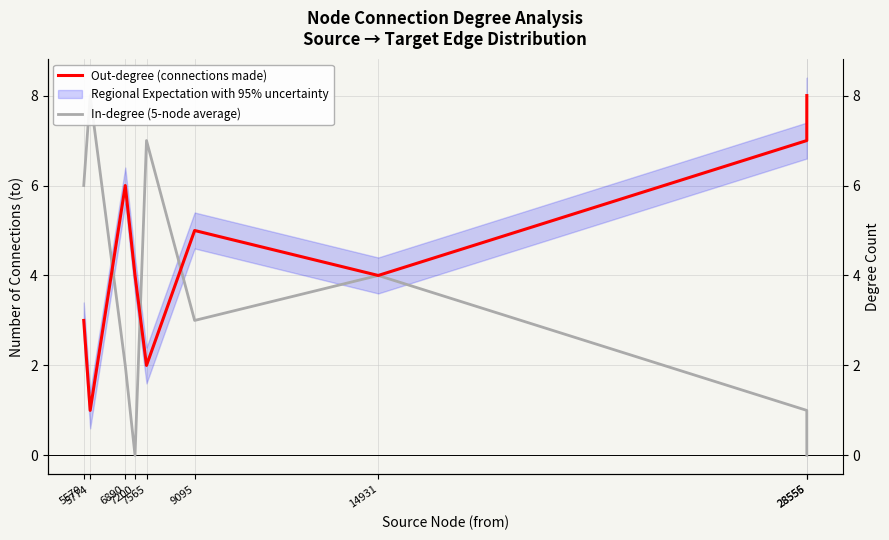

Where is In-degree (5-node average) nearest to the value 4?

14931